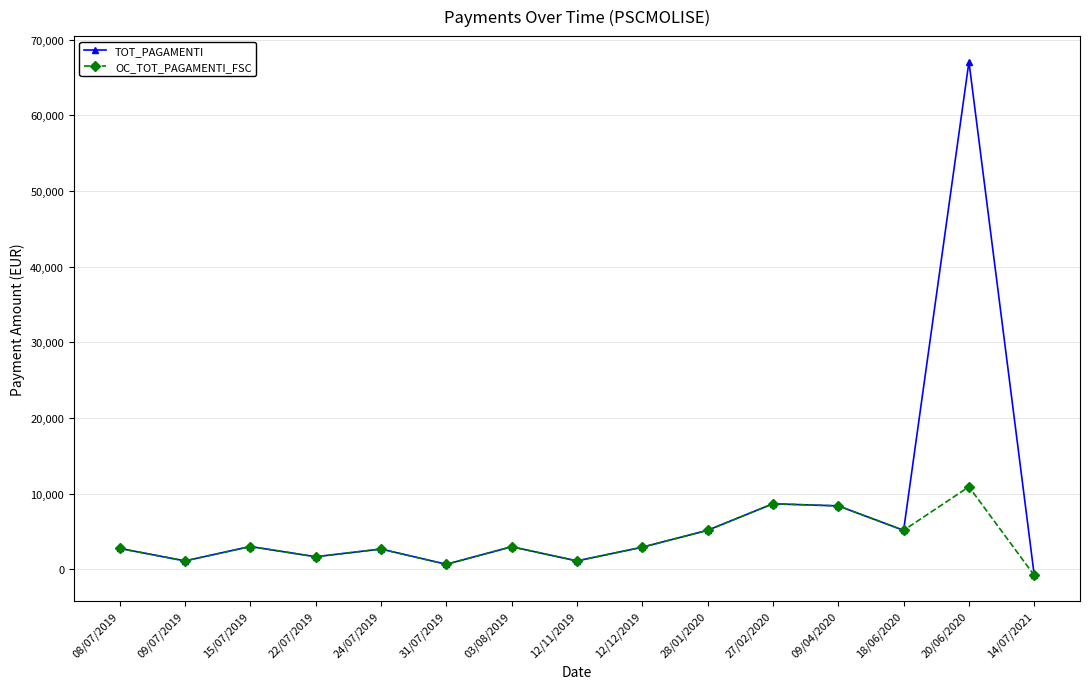

How many data points does each series have?

15